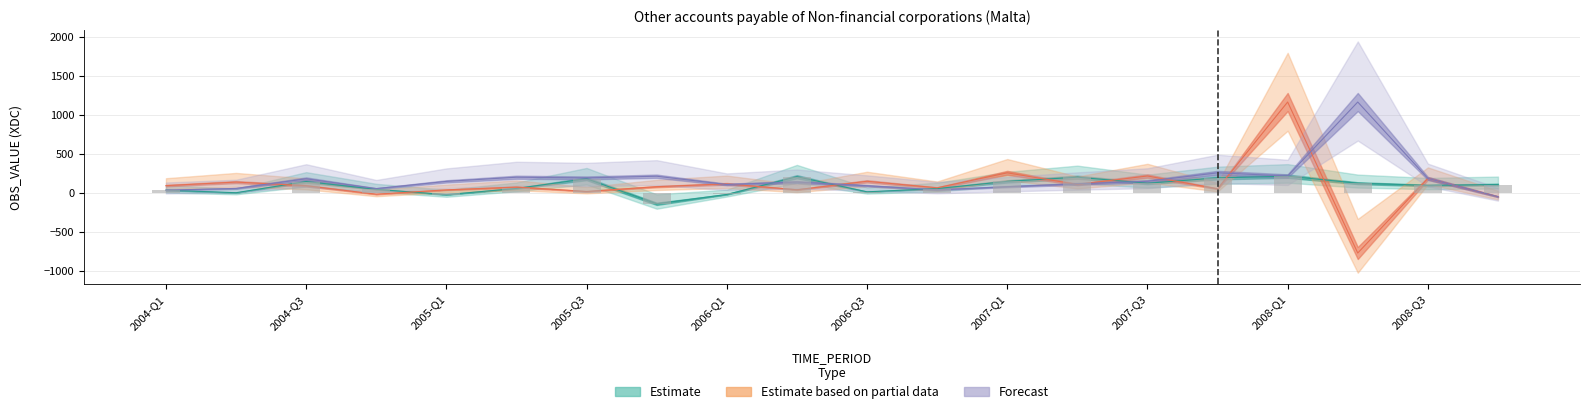

List the labels in order of Forecast value, largest first.

2008-Q2, 2007-Q4, 2008-Q1, 2005-Q4, 2005-Q2, 2005-Q3, 2008-Q3, 2004-Q3, 2007-Q3, 2005-Q1, 2006-Q2, 2007-Q2, 2006-Q1, 2006-Q3, 2007-Q1, 2004-Q2, 2004-Q4, 2006-Q4, 2004-Q1, 2008-Q4